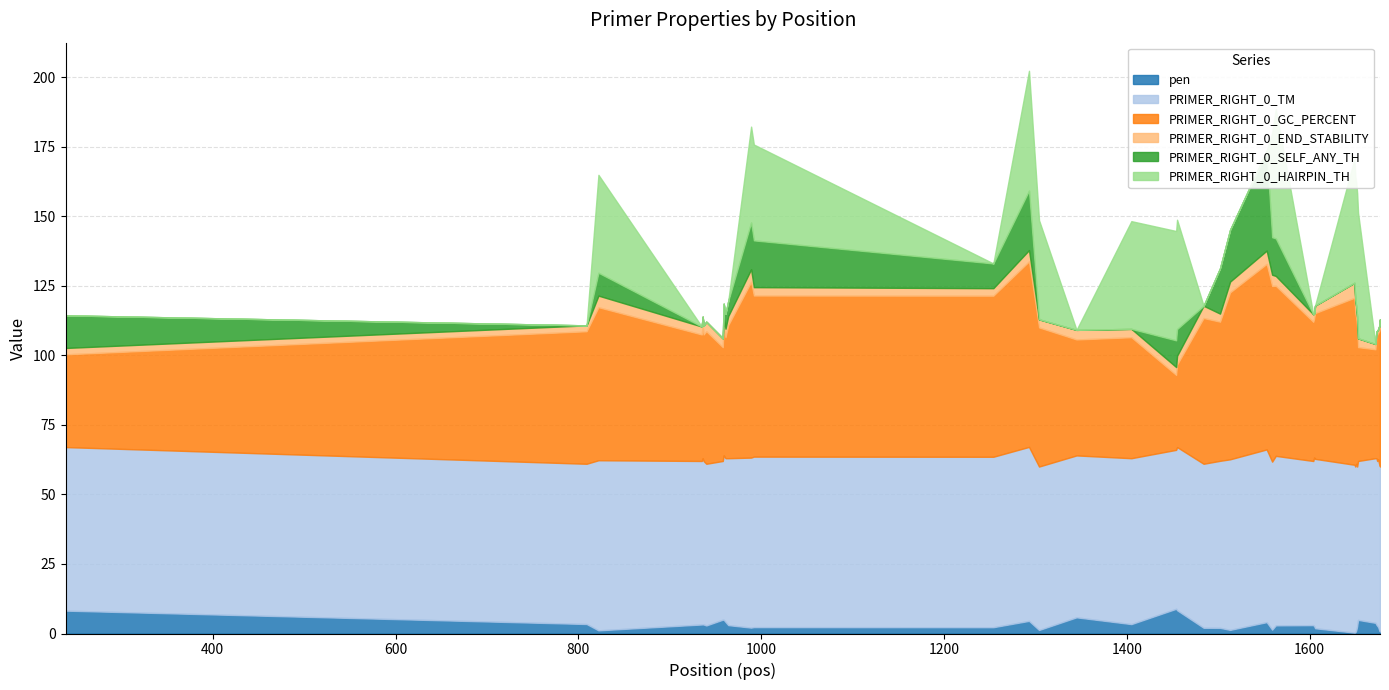

What is the sum of the PRIMER_RIGHT_0_GC_PERCENT values at 959 and 936?

93.7